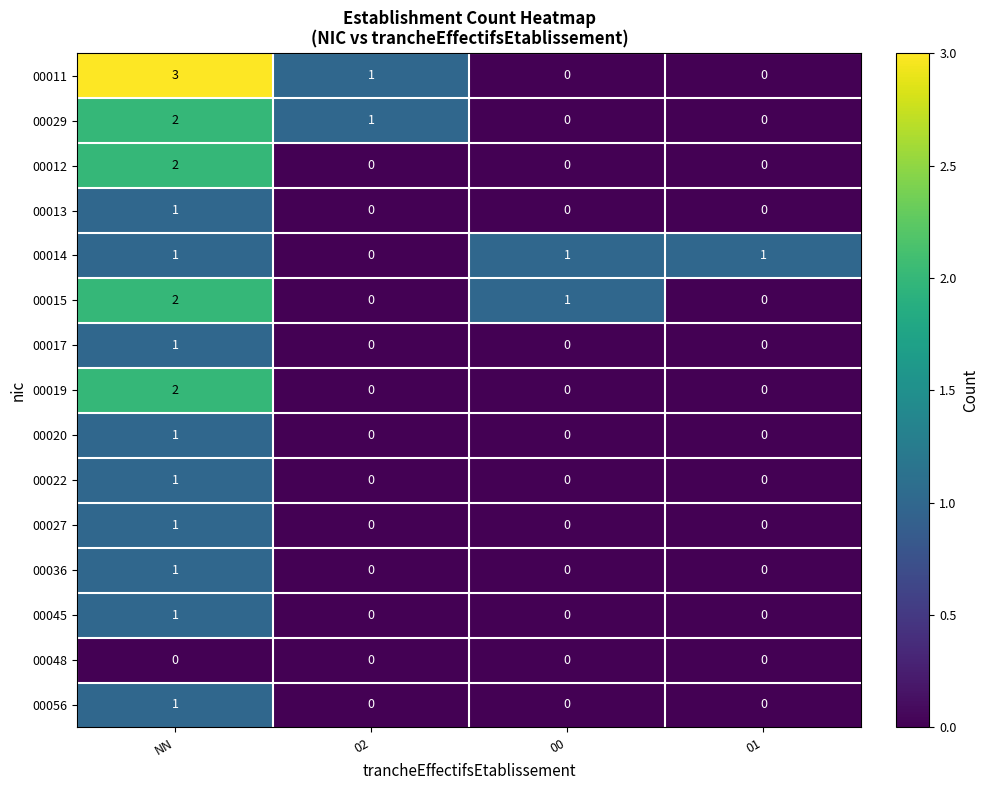

The value of 00056 at 00 is 0. True or false?

True